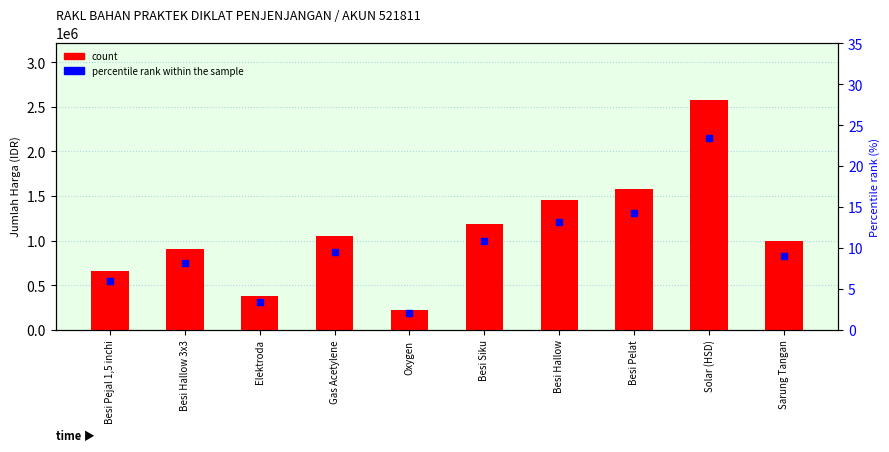

Is the value of count at Solar (HSD) greater than the value of percentile rank within the sample at Gas Acetylene?

Yes